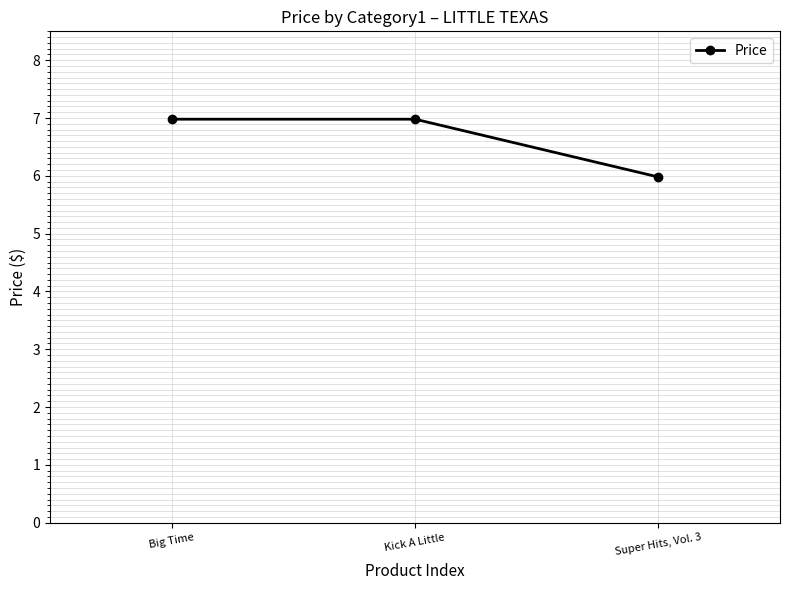

Does the chart have visible grid lines?

Yes